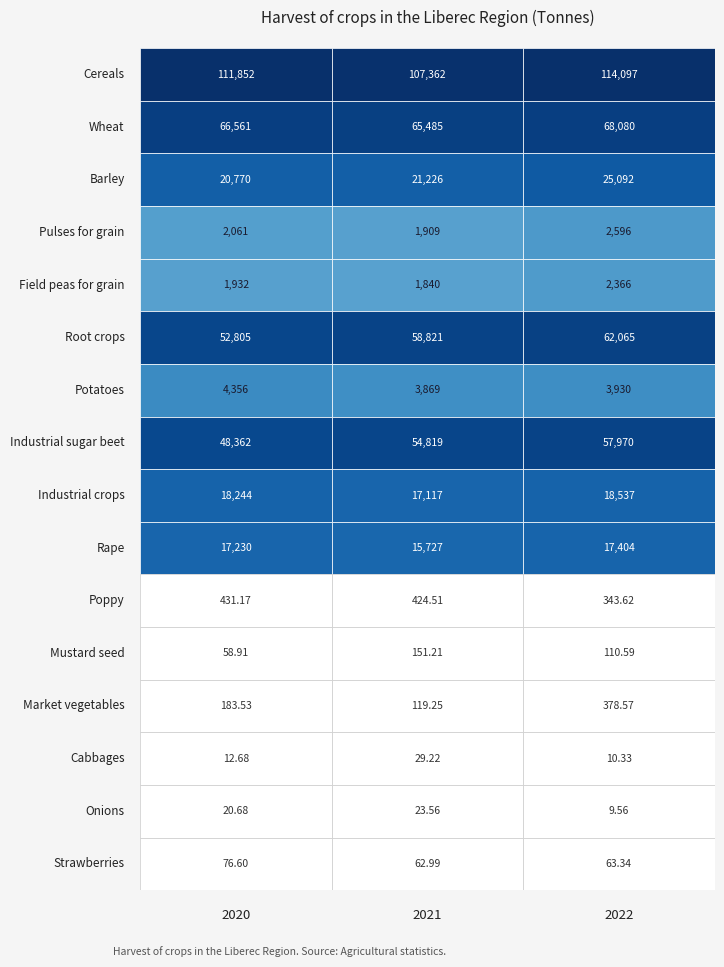

Reading left to right, transcribe all the data shown in this chart.

Cereals: Cereals=111852.1	Wheat=107362.3	Barley=114097.0
Wheat: Cereals=66561.1	Wheat=65485.1	Barley=68079.9
Barley: Cereals=20770.3	Wheat=21226.4	Barley=25091.8
Pulses for grain: Cereals=2061.4	Wheat=1908.6	Barley=2596.2
Field peas for grain: Cereals=1932.5	Wheat=1839.7	Barley=2365.5
Root crops: Cereals=52805.2	Wheat=58821.4	Barley=62064.7
Potatoes: Cereals=4356.5	Wheat=3869.0	Barley=3930.1
Industrial sugar beet: Cereals=48362.0	Wheat=54819.4	Barley=57969.7
Industrial crops: Cereals=18244.3	Wheat=17116.5	Barley=18537.4
Rape: Cereals=17230.4	Wheat=15726.8	Barley=17404.1
Poppy: Cereals=431.2	Wheat=424.5	Barley=343.6
Mustard seed: Cereals=58.9	Wheat=151.2	Barley=110.6
Market vegetables: Cereals=183.5	Wheat=119.2	Barley=378.6
Cabbages: Cereals=12.7	Wheat=29.2	Barley=10.3
Onions: Cereals=20.7	Wheat=23.6	Barley=9.6
Strawberries: Cereals=76.6	Wheat=63.0	Barley=63.3